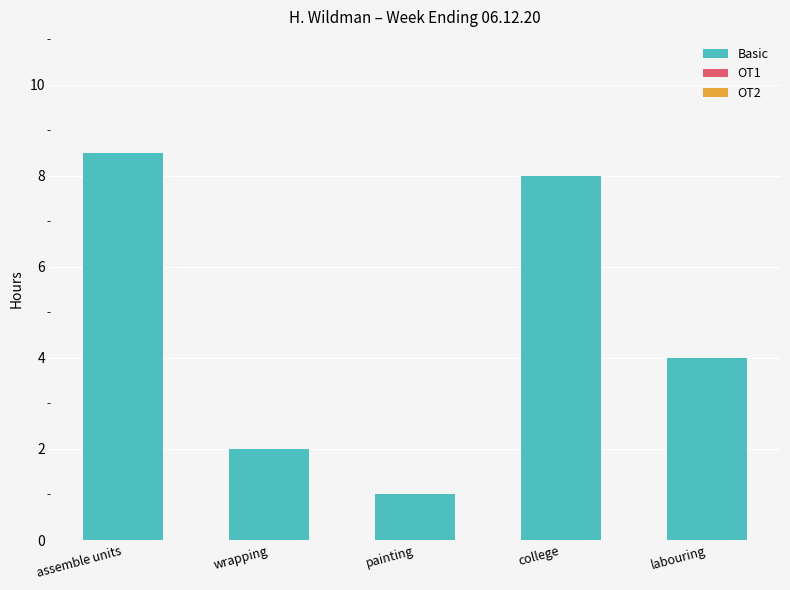

What position from the left is labouring?

5